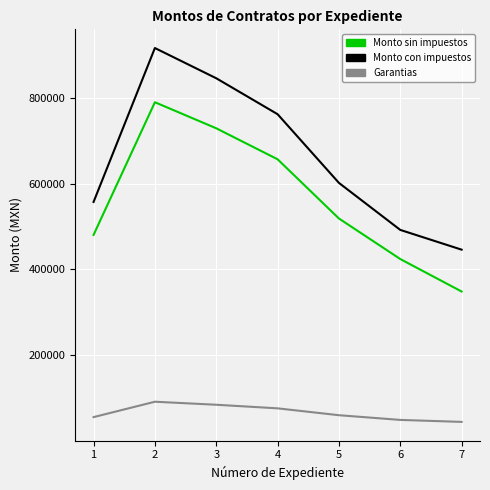

True or false: Garantias and Monto con impuestos cross at least once.

False